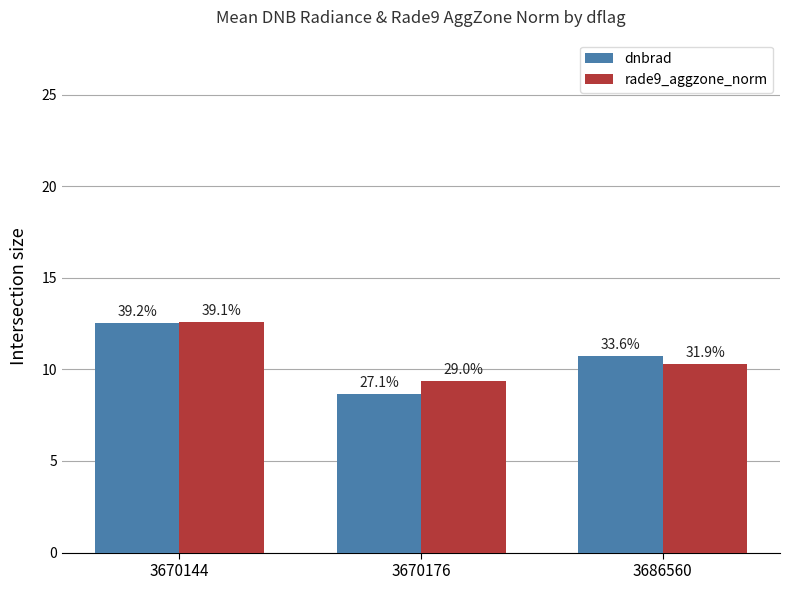

List the labels in order of rade9_aggzone_norm value, largest first.

3670144, 3686560, 3670176